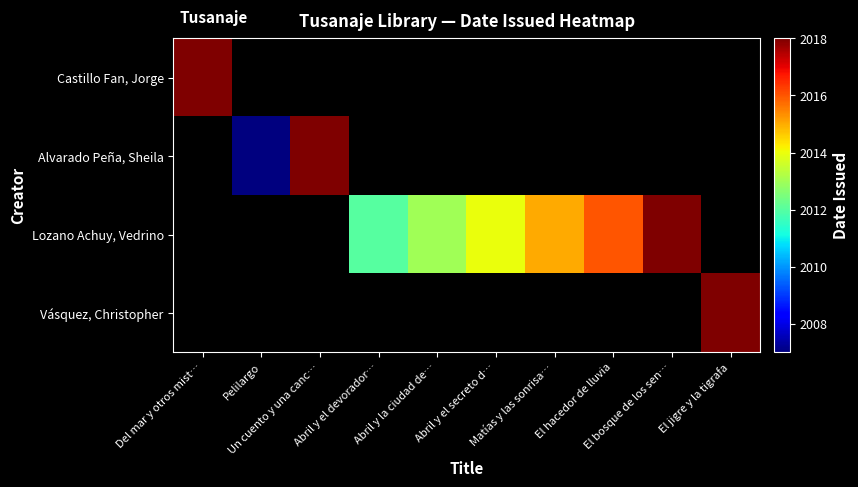

At how many categories does at least one series exceed 507?

10